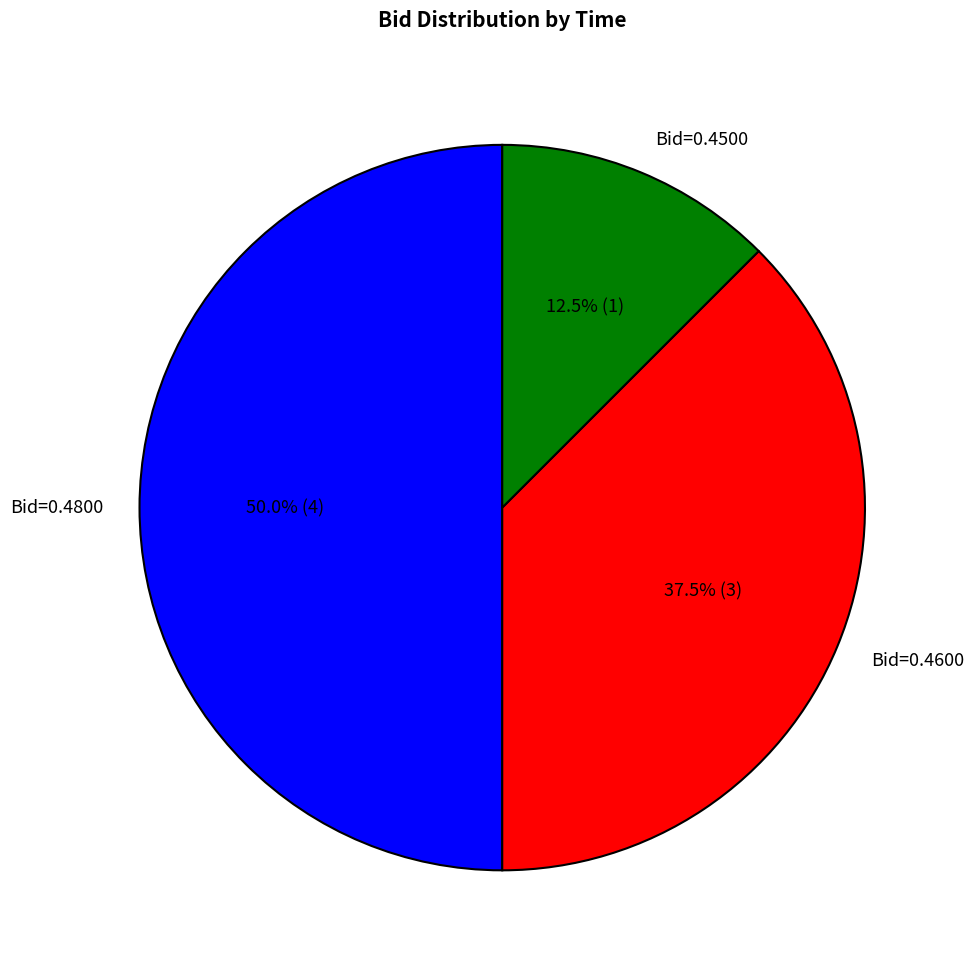

Is Bid=0.4500 the majority of the pie?

No